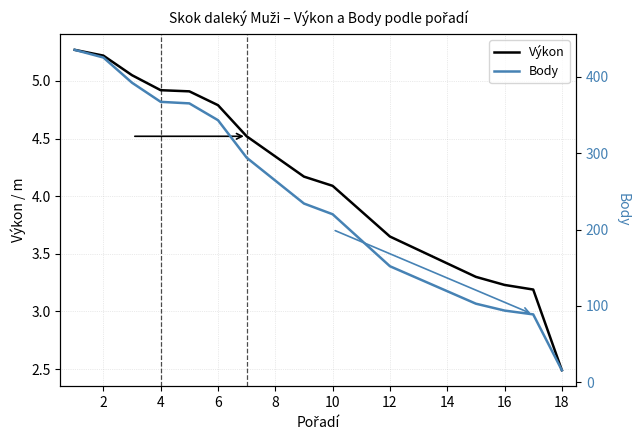

Which series has the largest range (max minus min)?

Body